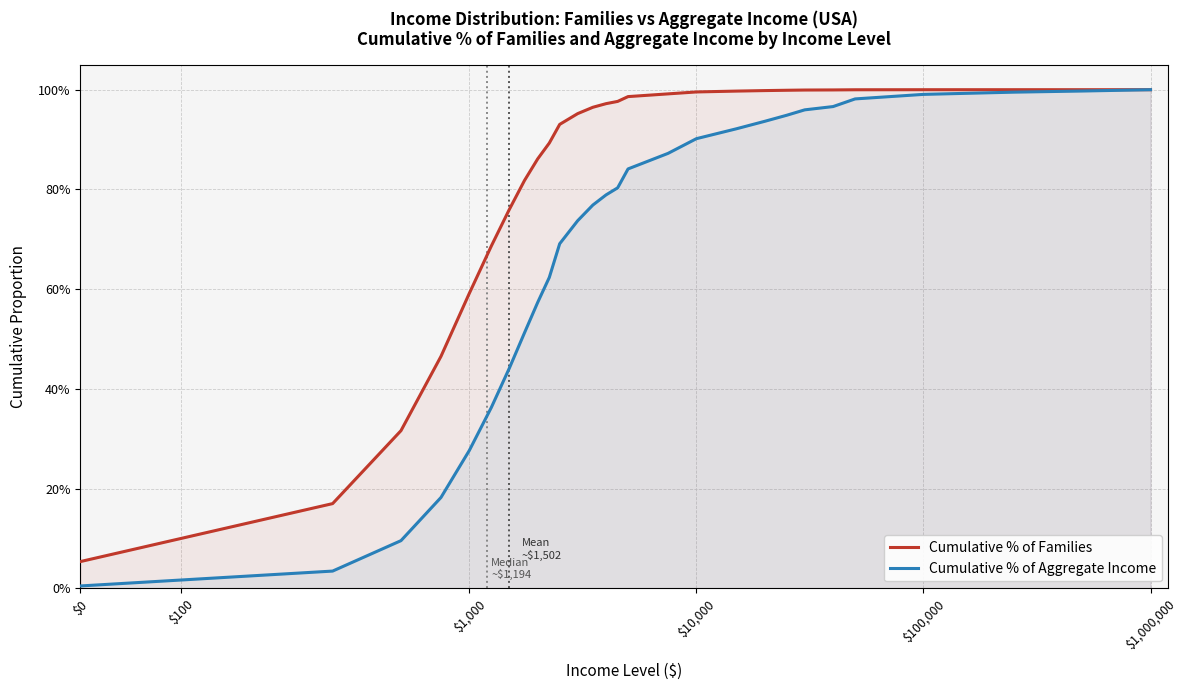

True or false: Cumulative % of Families has more than 0 points higher than both neighbors.

False